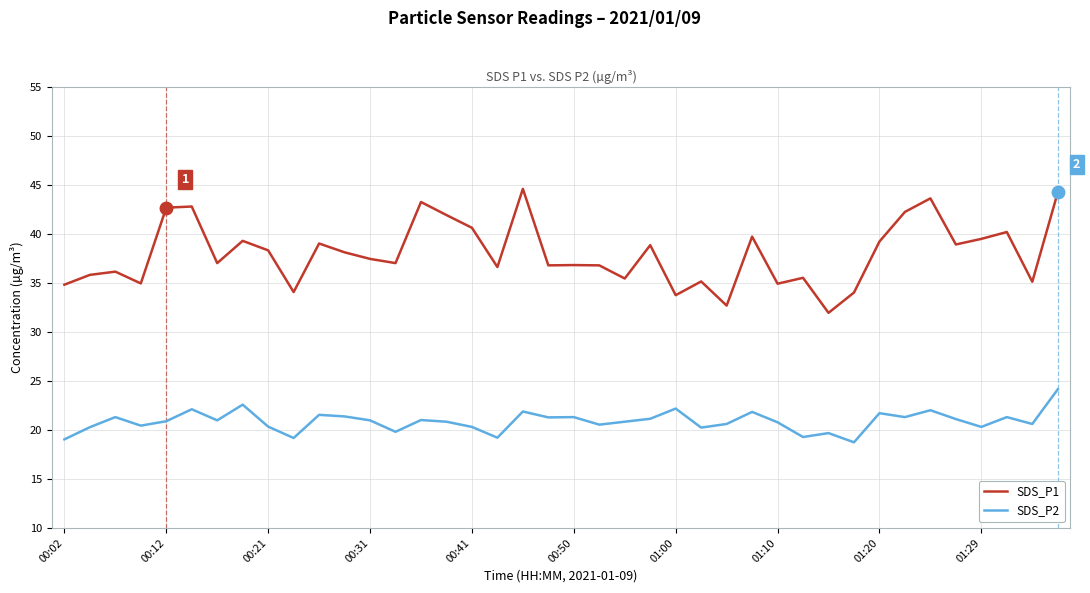

What is the greatest value displayed?

44.6